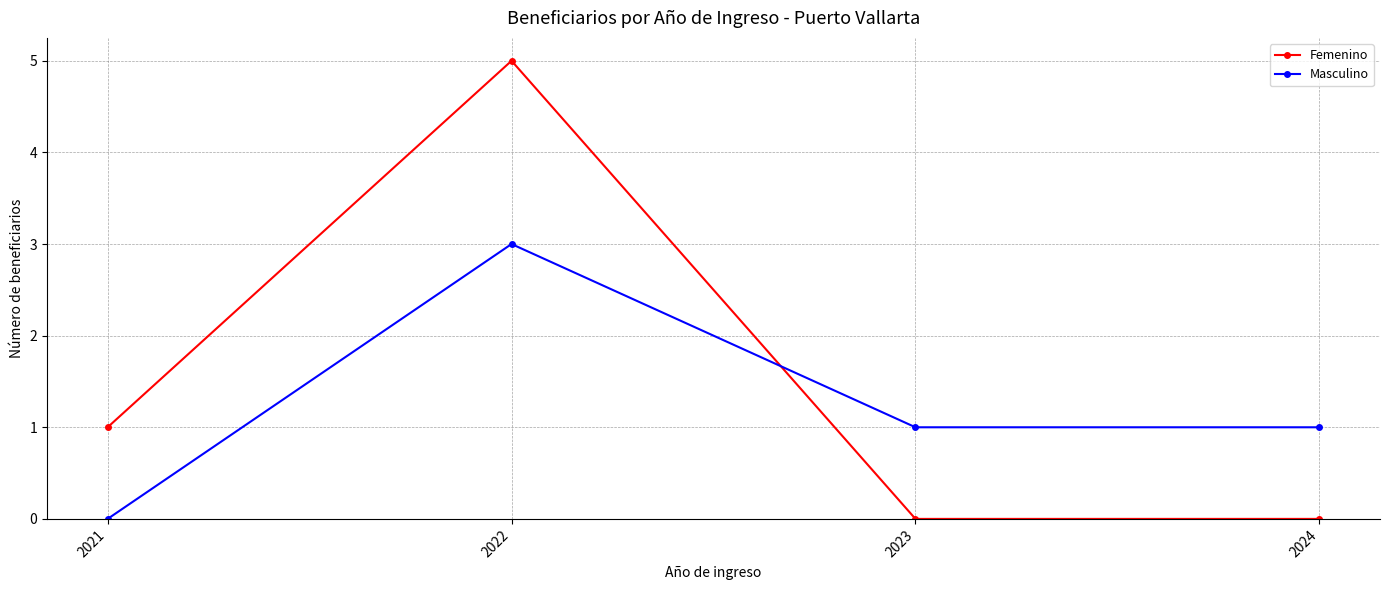

Rank the series at 2022 from highest to lowest value.

Femenino, Masculino